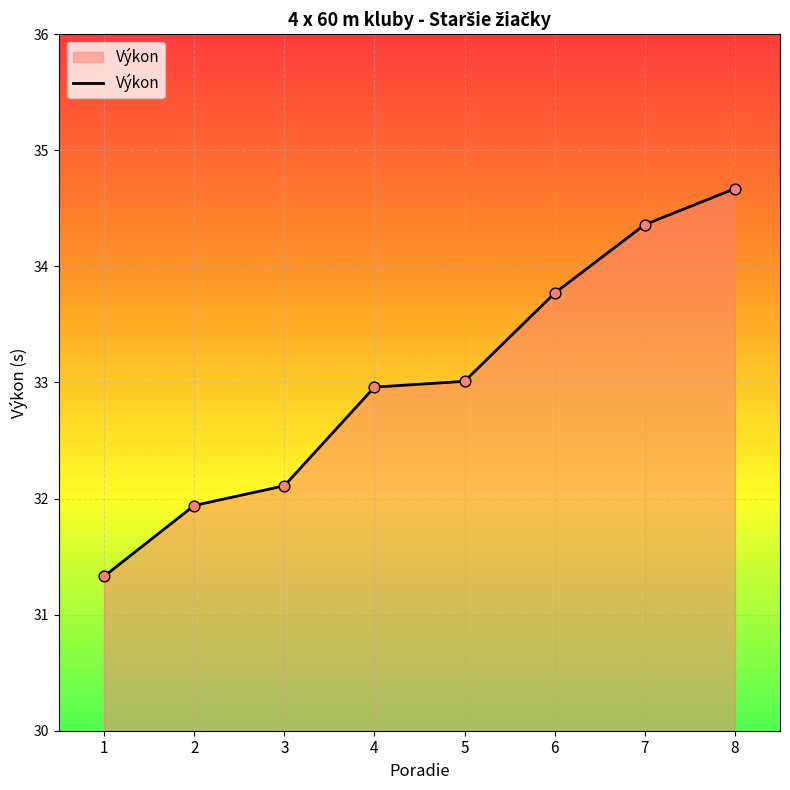

What is the change in value from 7 to 8?

+0.3